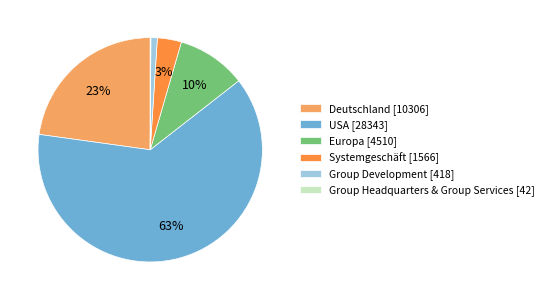

What is the largest slice in the pie chart?

USA